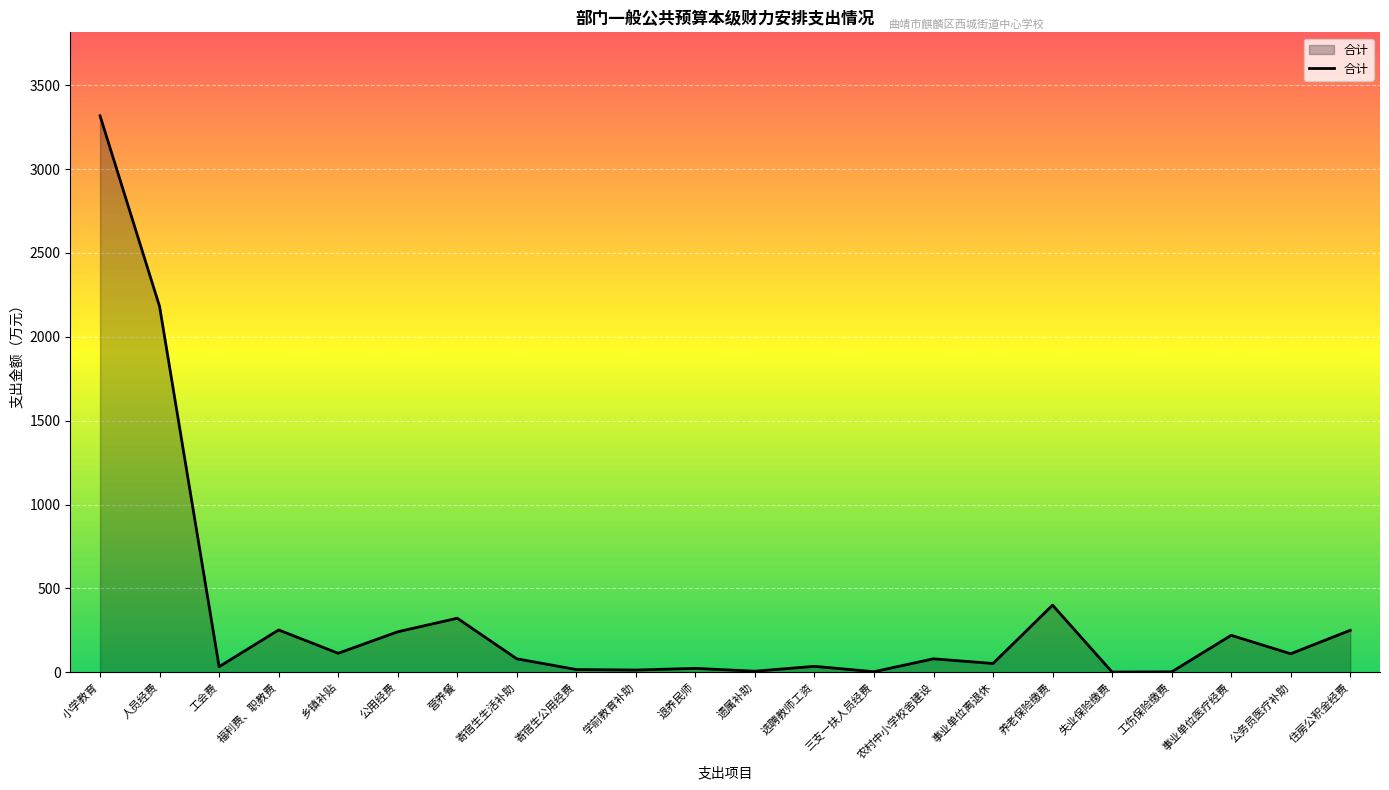

What is the change in value from 工会费 to 福利费、职教费?

+219